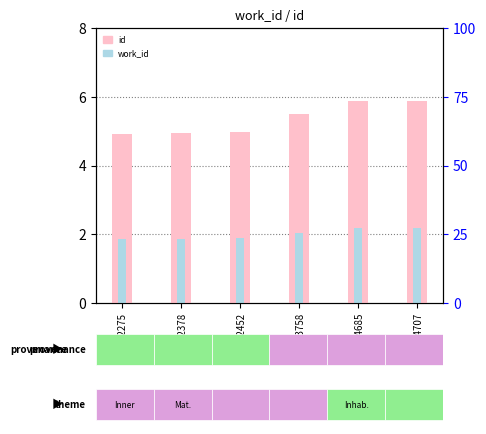

What is the difference between the second highest and second lowest values in the work_id series?

0.3